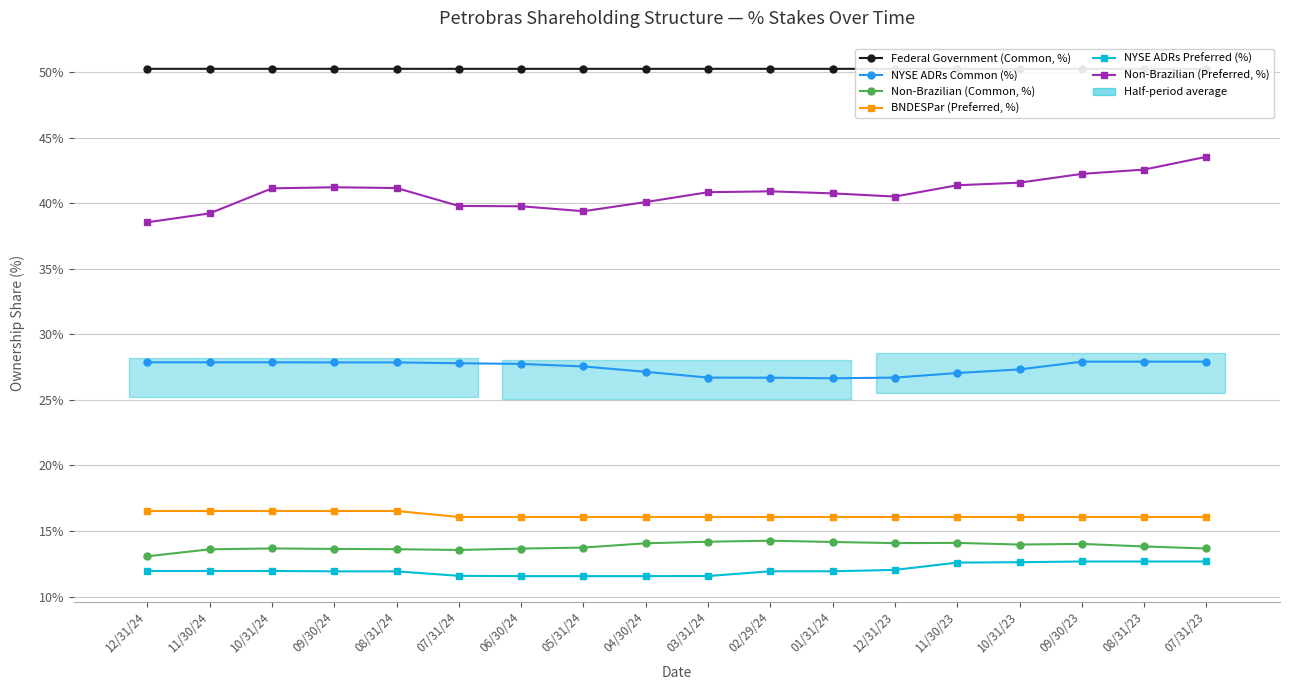

What is the label of the 11th point from the left?

02/29/24